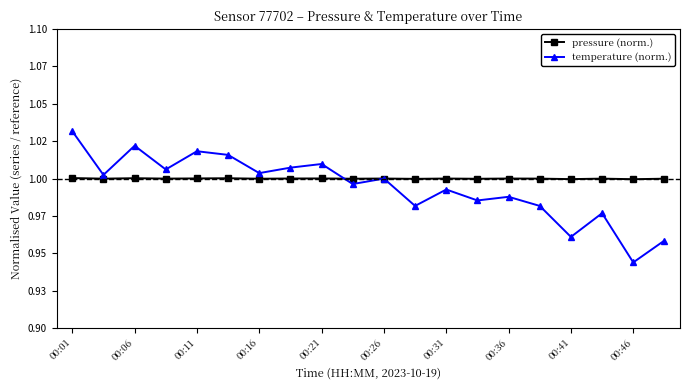

What are all the series names shown in the legend?

pressure (norm.), temperature (norm.)